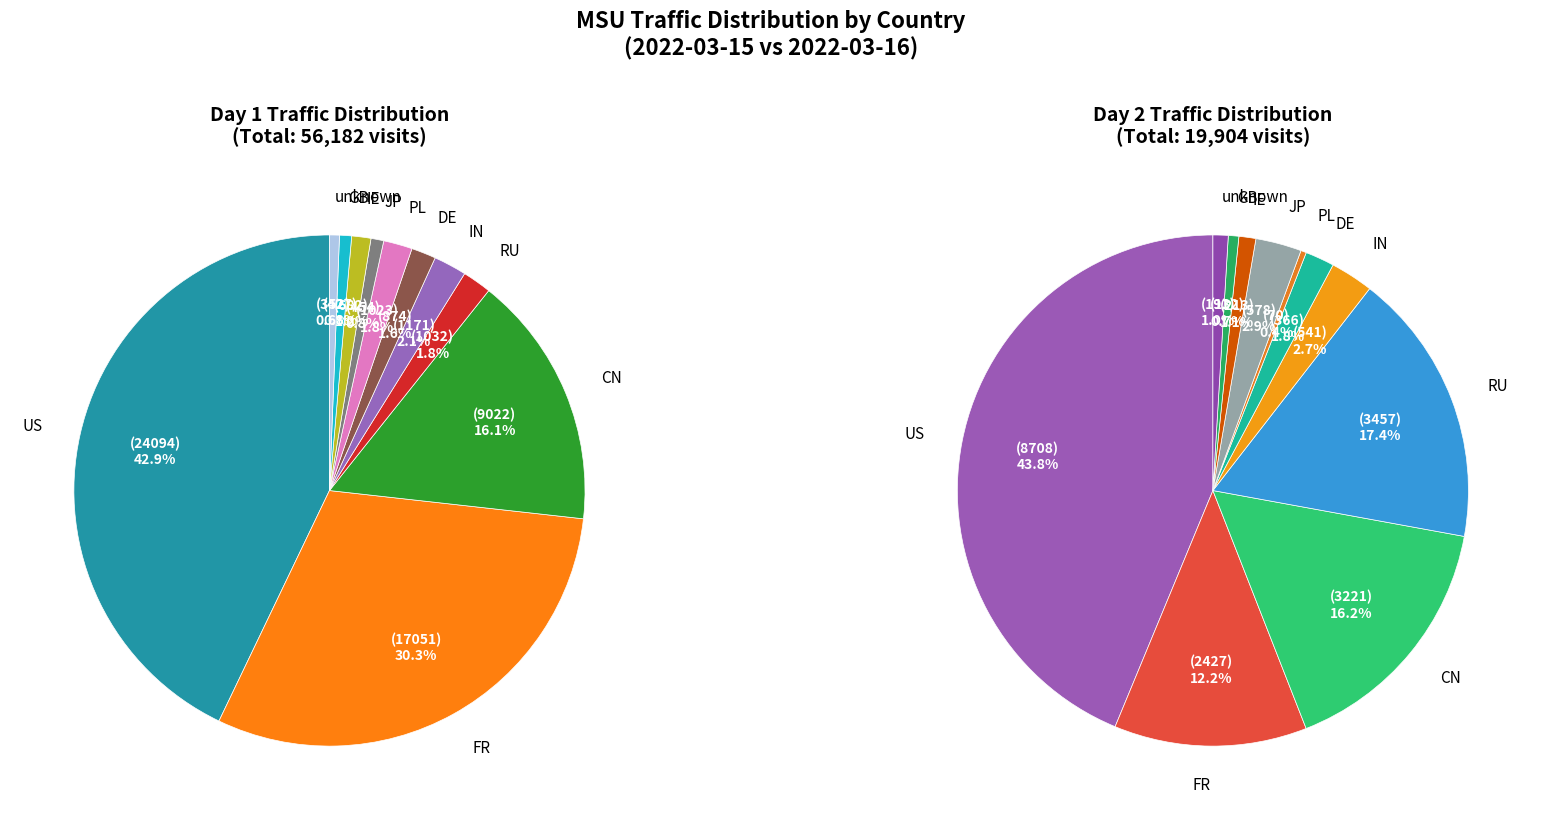

Is it true that JP is 3% of the pie?

True